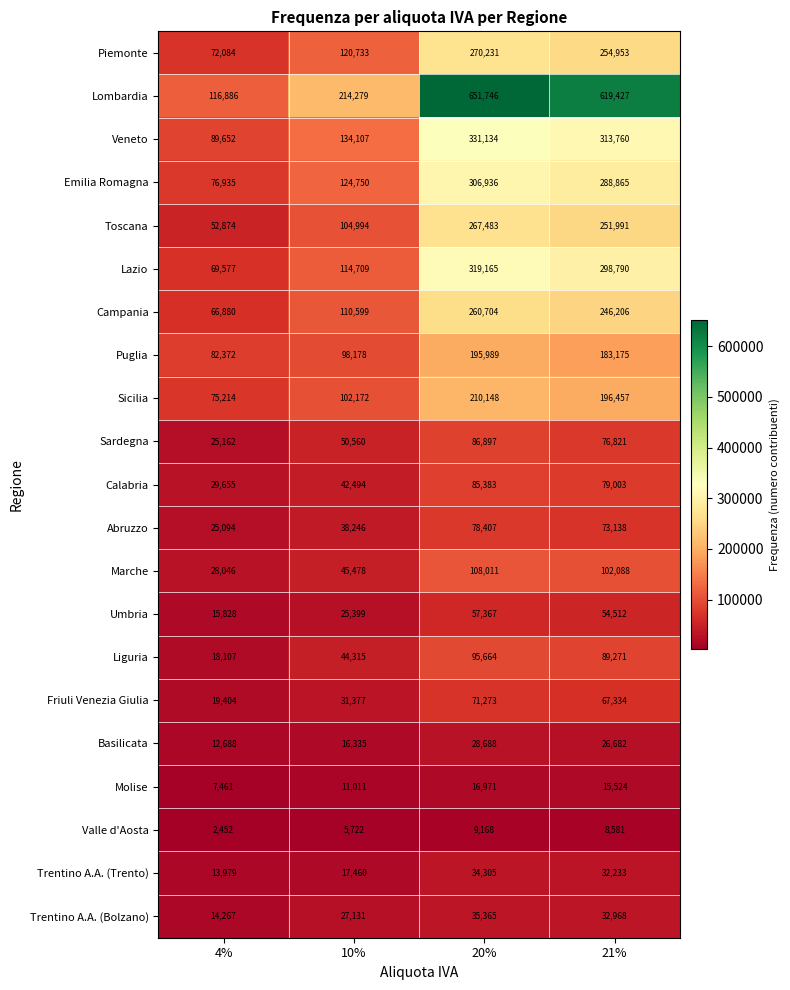

The Sicilia series shows 102172 at 10%. True or false?

True